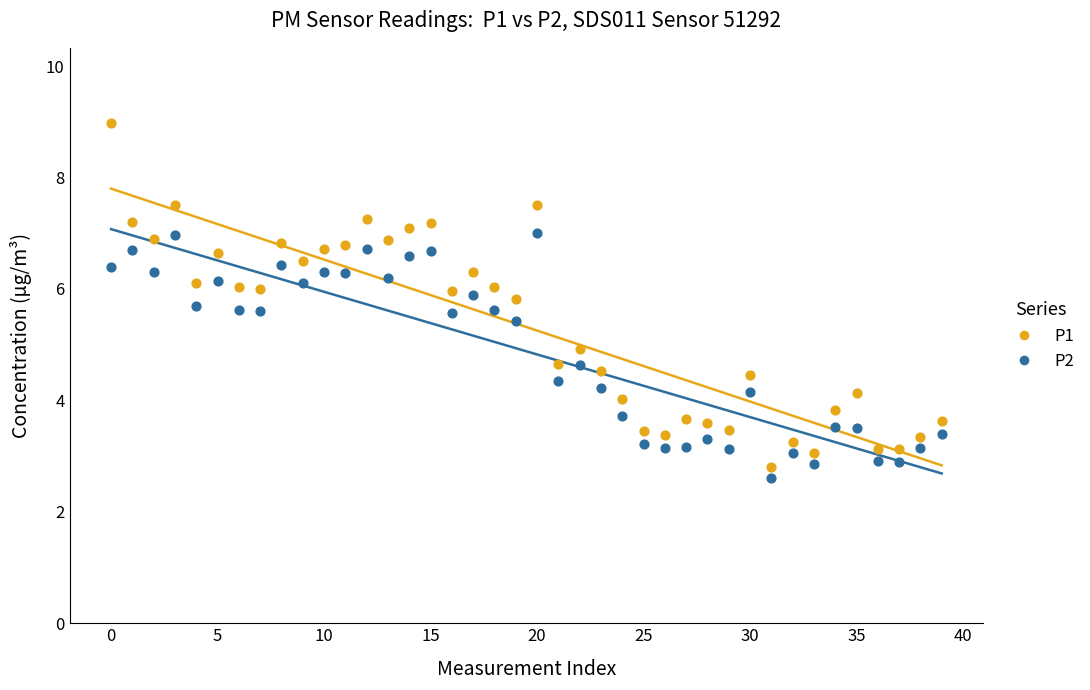

Which series reaches the maximum Y coordinate?

P1